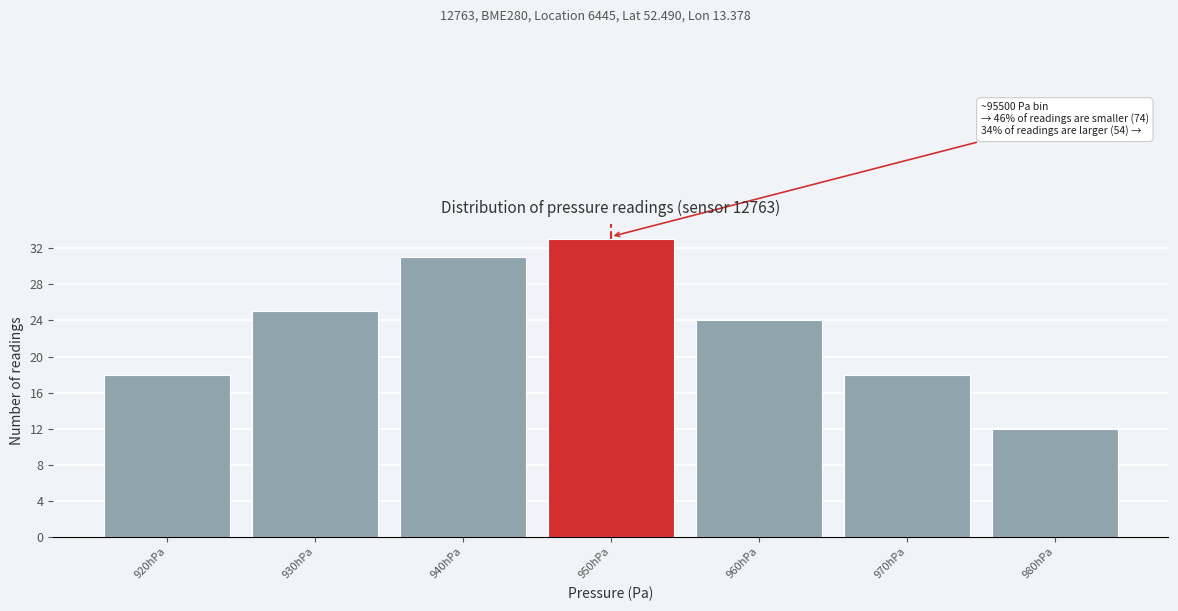

Reading left to right, list all the values displayed in this chart.

920hPa=18	930hPa=25	940hPa=31	950hPa=33	960hPa=24	970hPa=18	980hPa=12